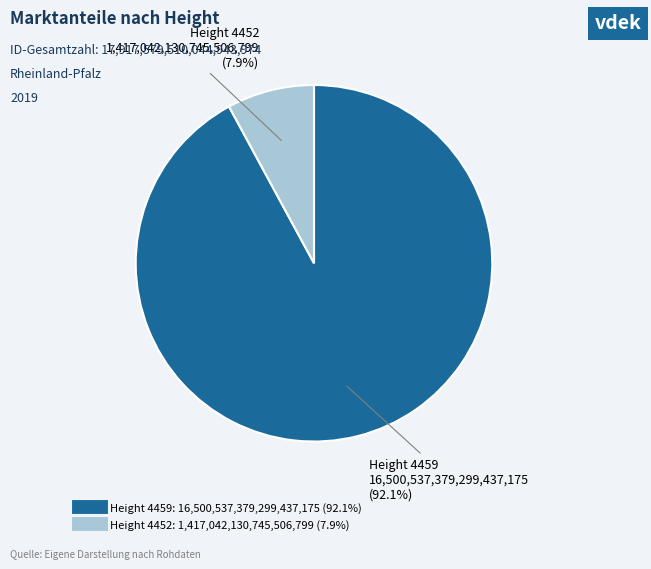

Is there any slice that represents more than half of the pie?

Yes